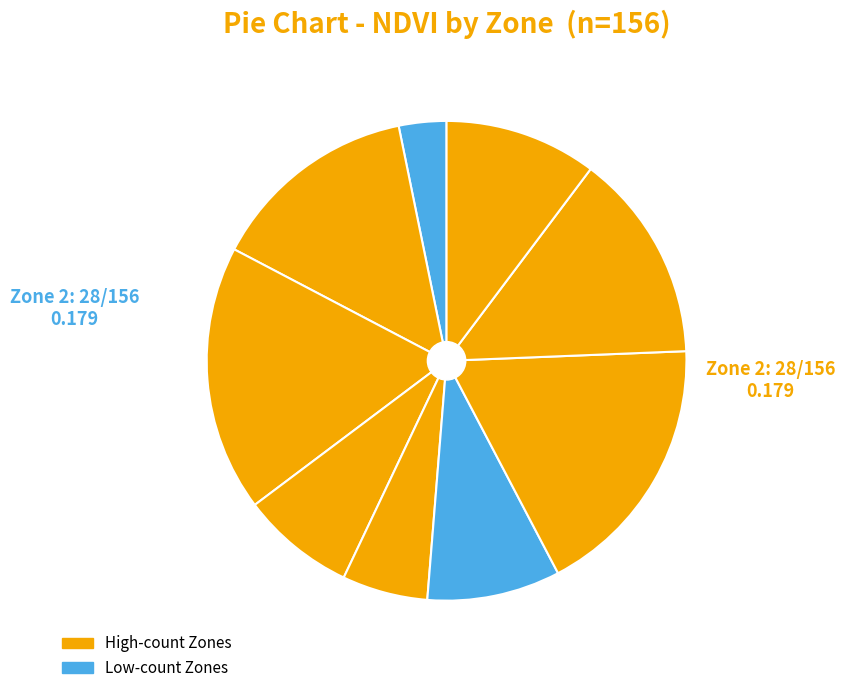

How many slices are in this pie chart?

9